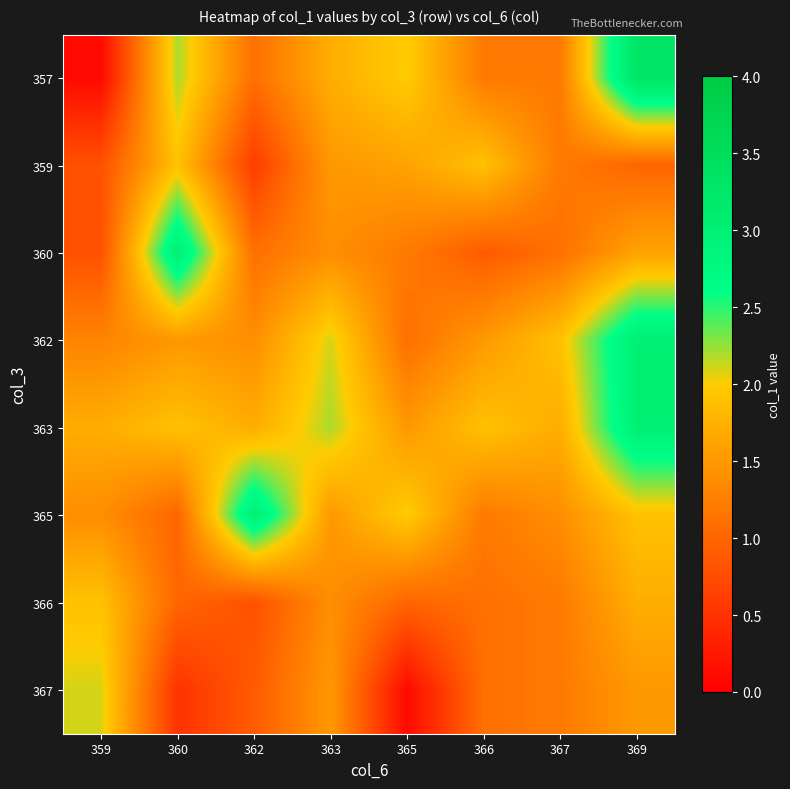

At how many categories does at least one series exceed 0?

8